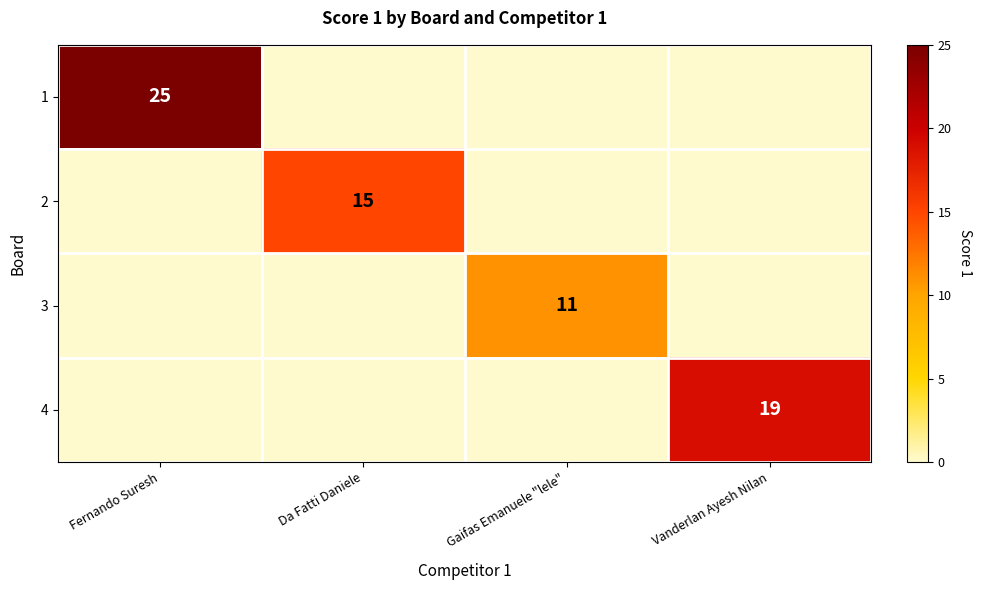

Is it true that 4 equals 30 at Vanderlan Ayesh Nilan?

False